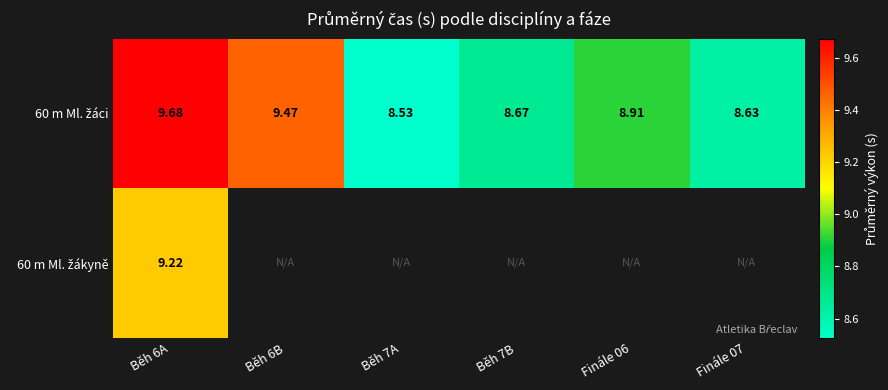

What is the difference between the highest and lowest values at Běh 6A?

0.5